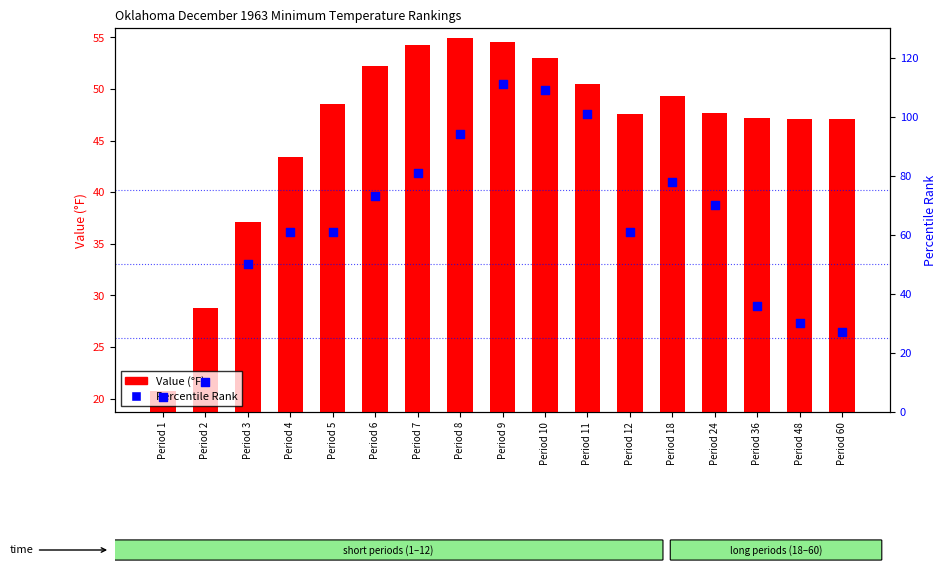

Which series reaches the minimum Y coordinate?

Percentile Rank